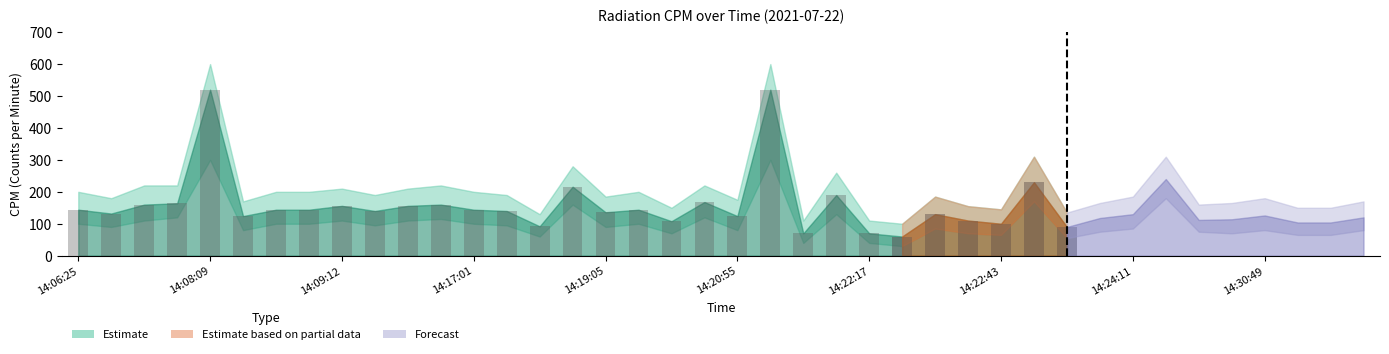

What is the value of the CPM Upper bar at the 4th from the left?

220